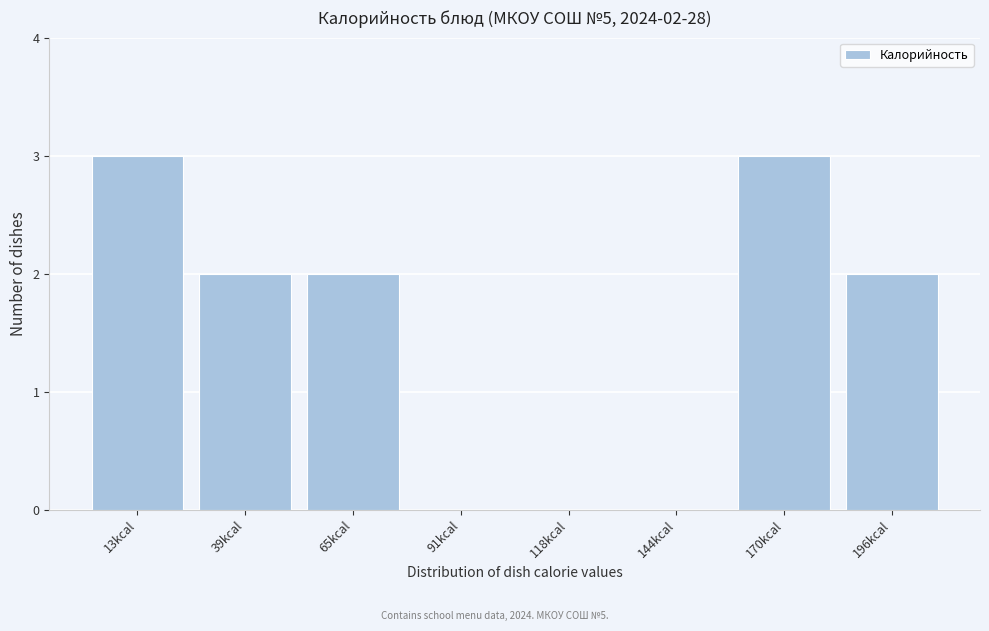

Reading left to right, list all the values displayed in this chart.

13kcal=3	39kcal=2	65kcal=2	91kcal=0	118kcal=0	144kcal=0	170kcal=3	196kcal=2